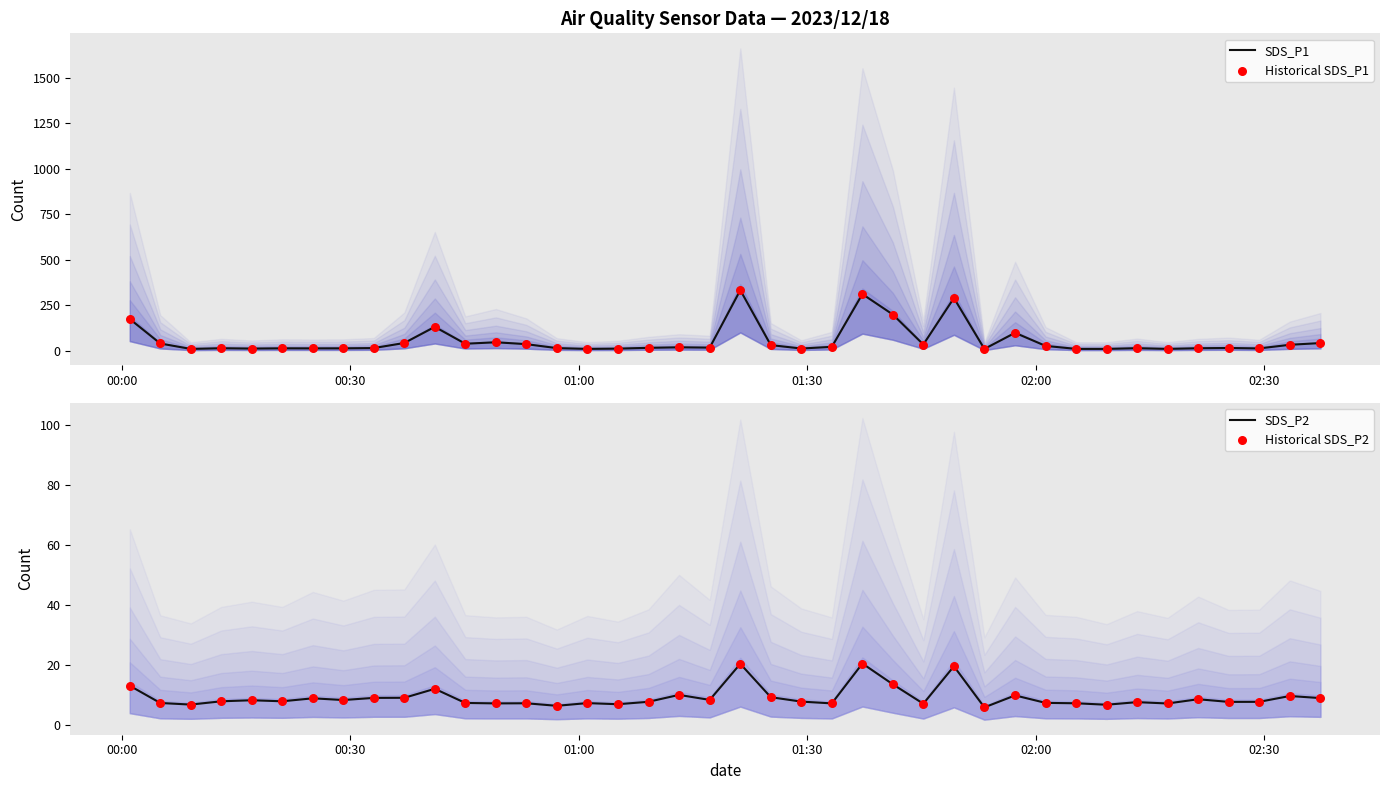

Which series contains the lowest Y value?

SDS_P2